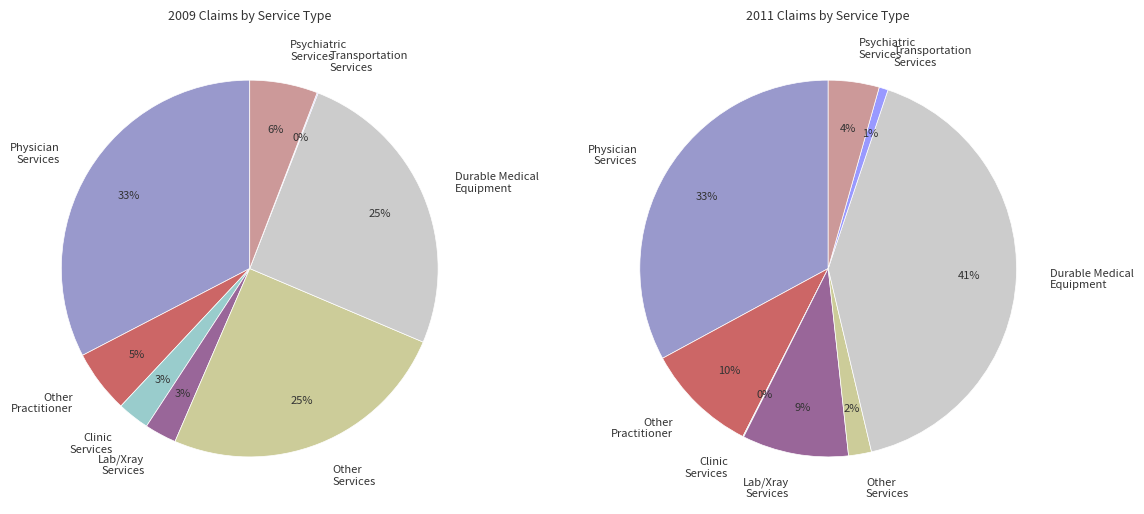

Count the number of slices in the pie.

8